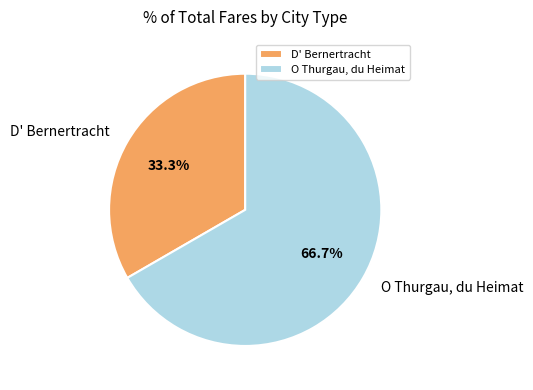

True or false: D' Bernertracht accounts for 21% of the total.

False